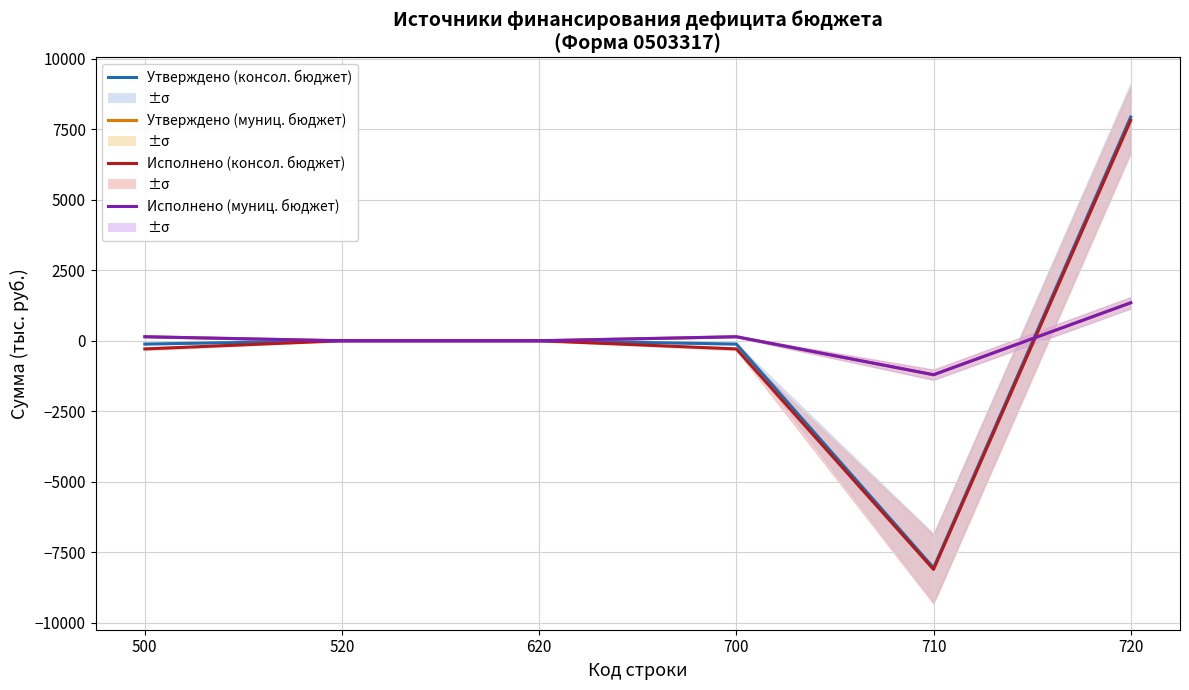

At which category does the chart reach its peak across all series?

720